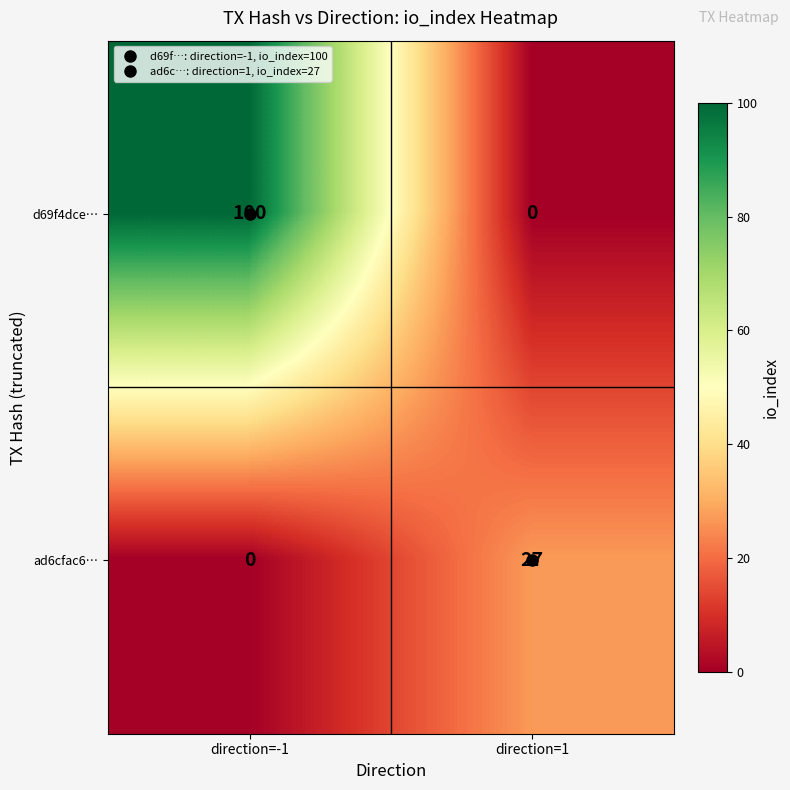

Rank the series by their maximum value, from highest to lowest.

d69f4dce…, ad6cfac6…